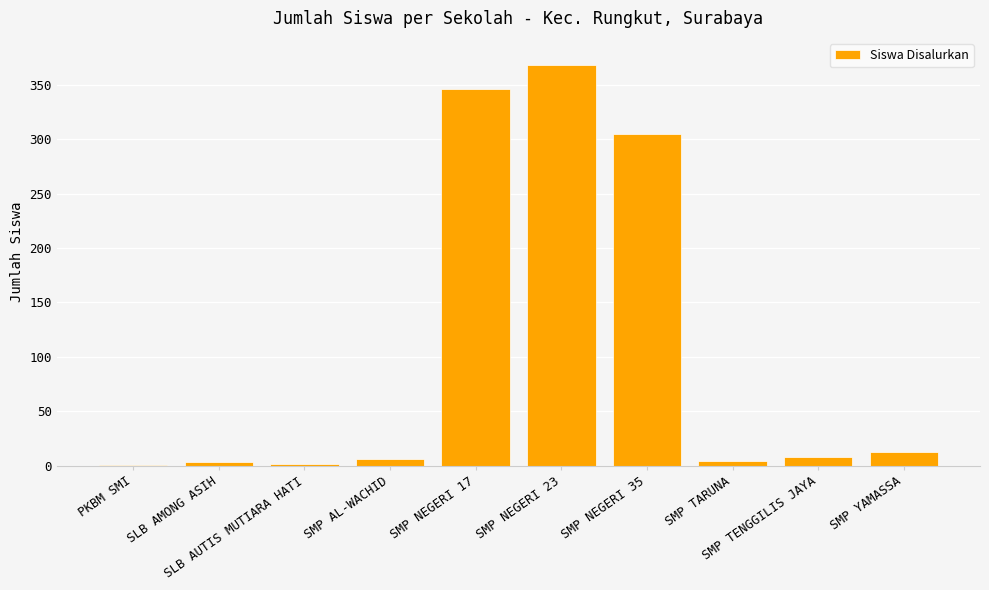

What is the maximum value shown in the chart?

368